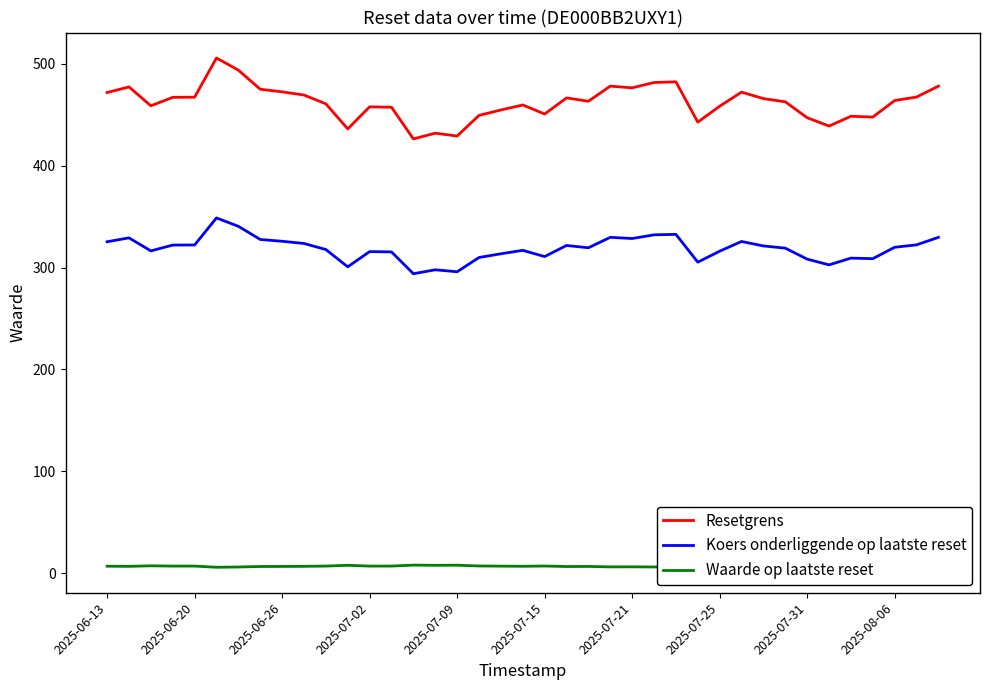

Which series has the widest spread of values?

Resetgrens